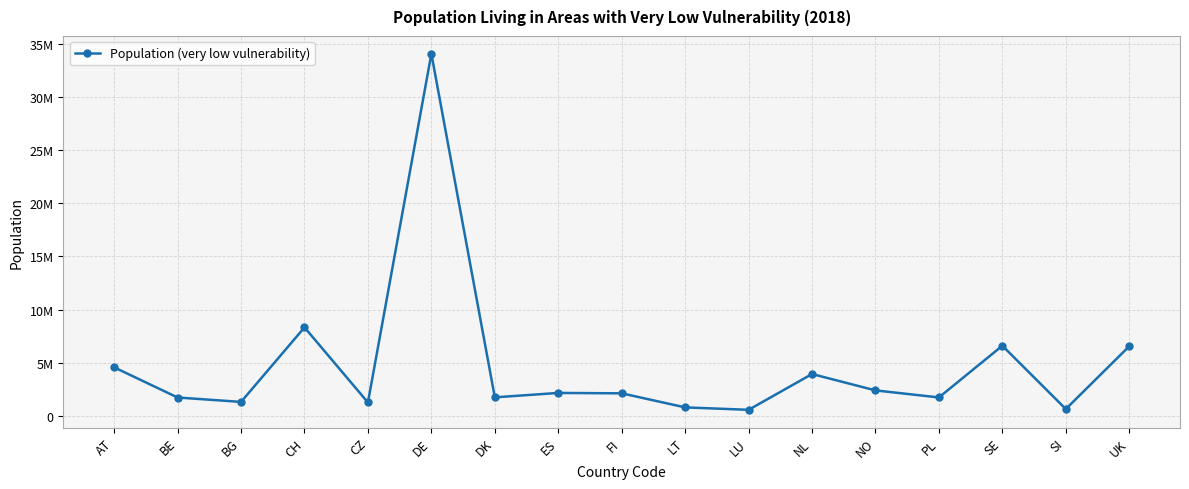

The value at SI is 949710. True or false?

False